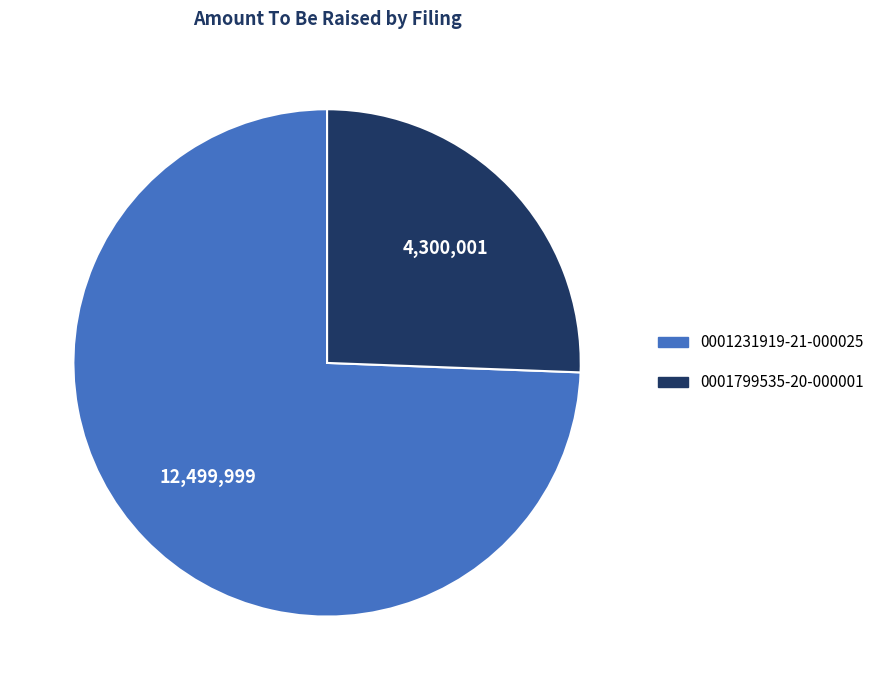

Is the sum of 0001799535-20-000001 and 0001231919-21-000025 greater than half?

Yes